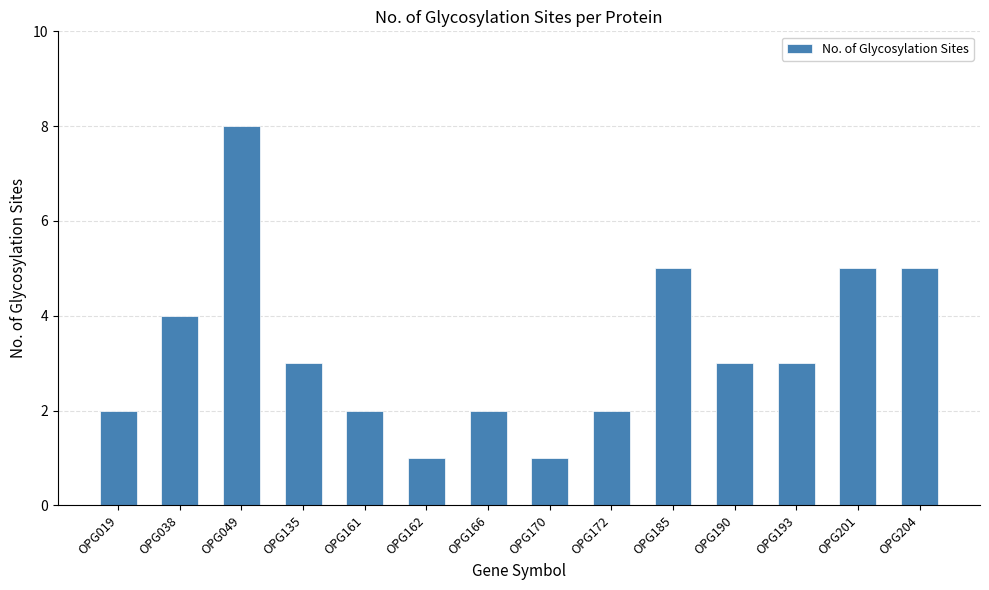

What is the maximum value shown in the chart?

8